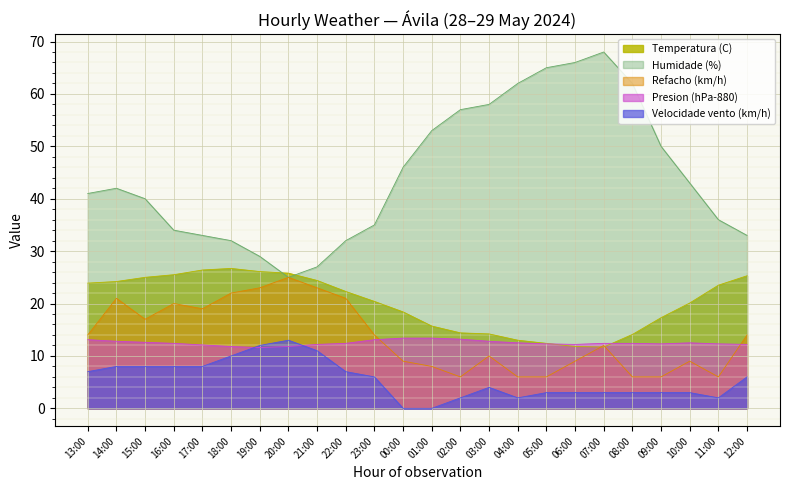

What is the sum of all Velocidade vento (km/h) values?

132.0